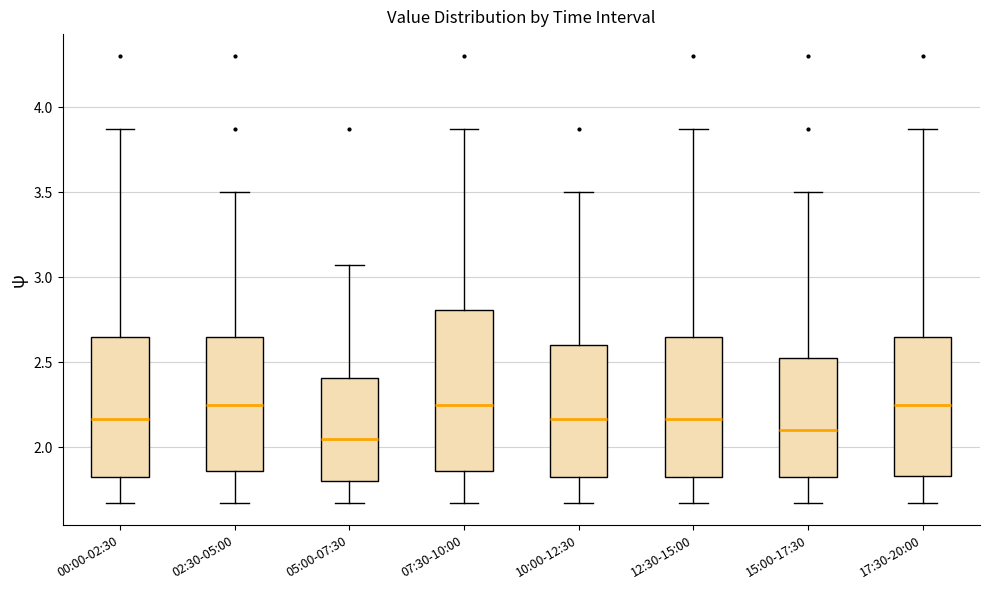

Reading left to right, transcribe this box plot: for each box, give where its median line is, the range the box spans, and where its two whiskers end, as read against the y-axis. The values are not printed on the chart, so give them approximately, as read against the axis.

00:00-02:30: median 2.15, box 1.80 to 2.65, whiskers 1.65 to 3.85
02:30-05:00: median 2.25, box 1.85 to 2.65, whiskers 1.65 to 3.50
05:00-07:30: median 2.05, box 1.80 to 2.40, whiskers 1.65 to 3.05
07:30-10:00: median 2.25, box 1.85 to 2.80, whiskers 1.65 to 3.85
10:00-12:30: median 2.15, box 1.80 to 2.60, whiskers 1.65 to 3.50
12:30-15:00: median 2.15, box 1.80 to 2.65, whiskers 1.65 to 3.85
15:00-17:30: median 2.10, box 1.80 to 2.55, whiskers 1.65 to 3.50
17:30-20:00: median 2.25, box 1.85 to 2.65, whiskers 1.65 to 3.85